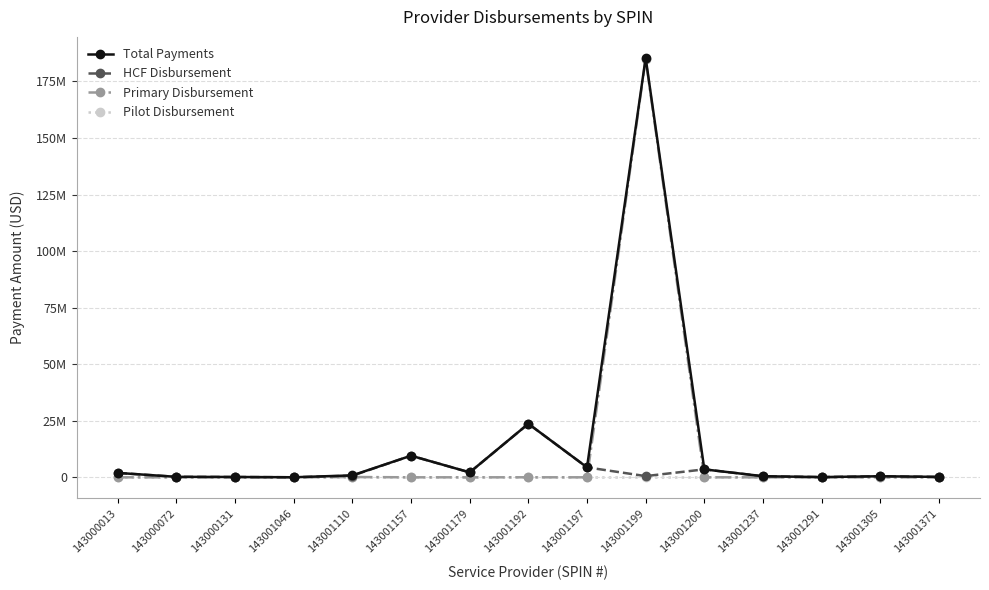

What is the total value across all series at 143001200?

7040374